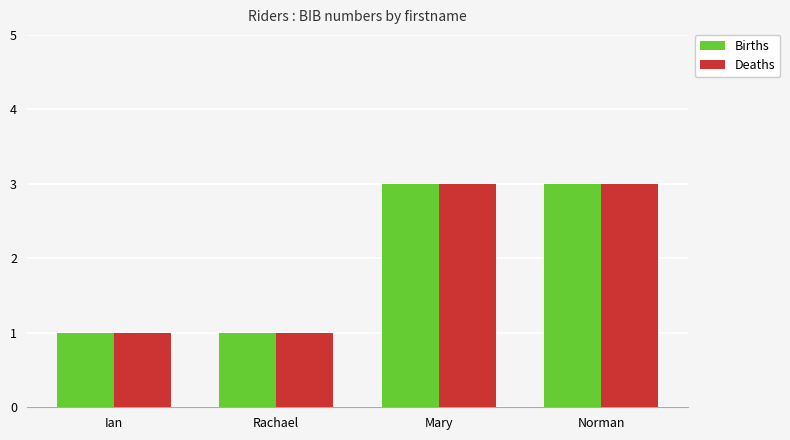

What position from the left is Rachael?

2